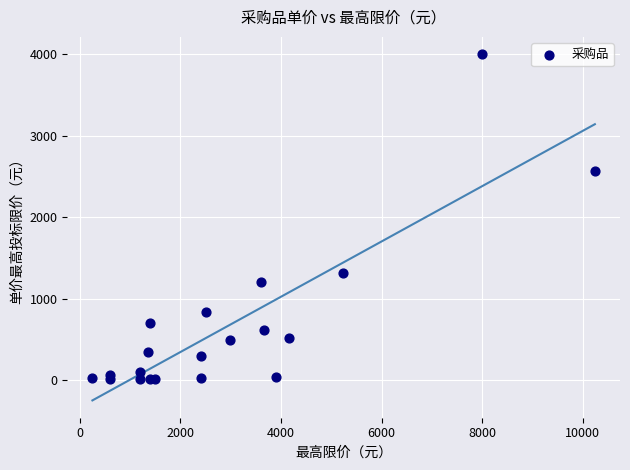

What Y value in the scatter plot is closest to 2006?

2560